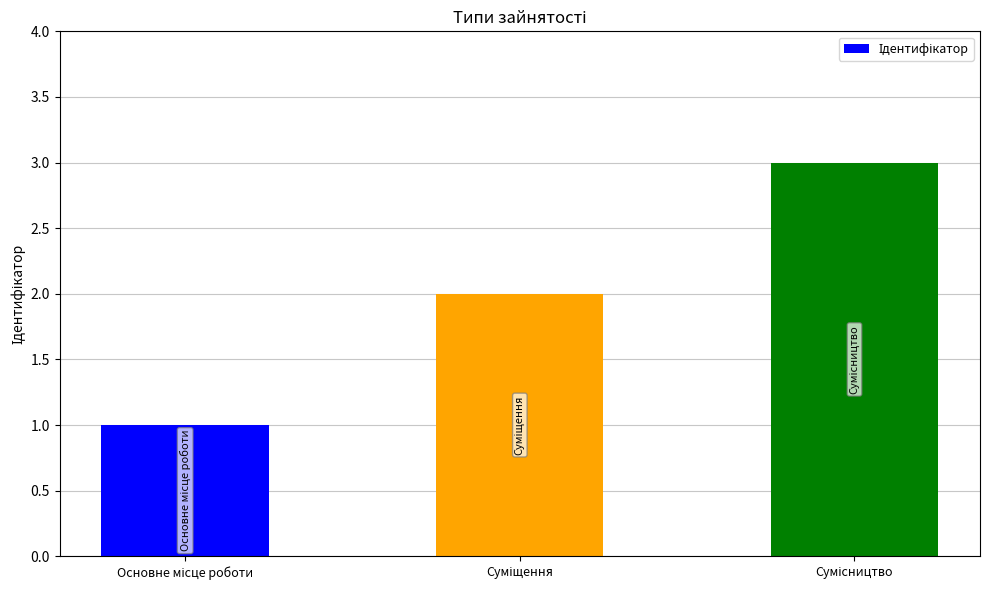

How many values are between 1 and 3?

3